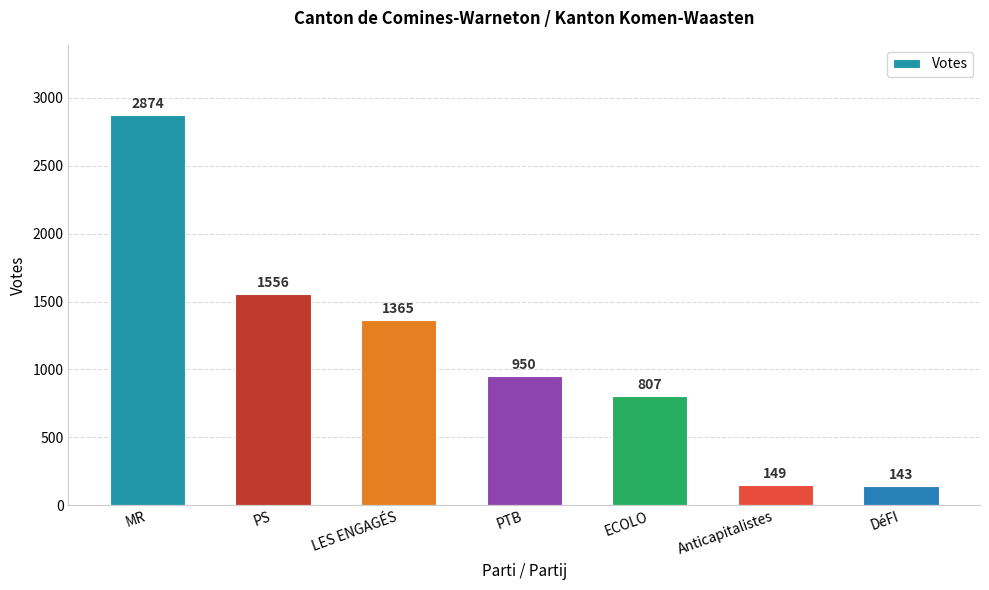

The chart shows a value of 832 at LES ENGAGÉS. True or false?

False